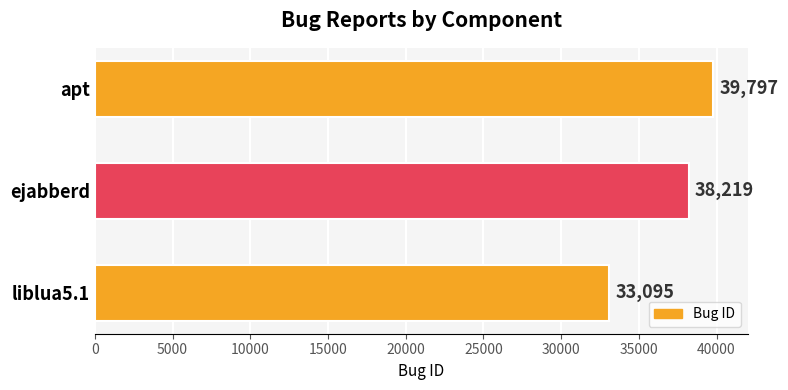

True or false: the data shows 38219 at ejabberd.

True